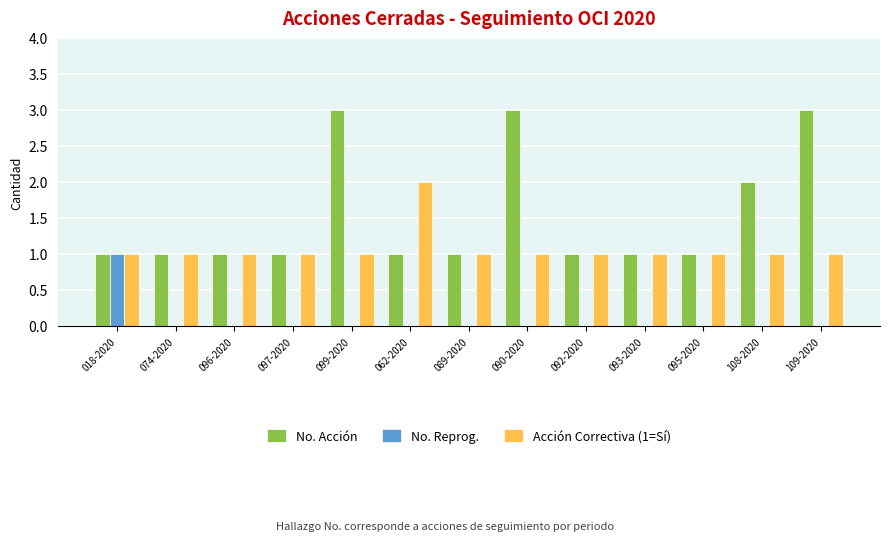

True or false: No. Reprog. has a value of 0 at 092-2020.

True